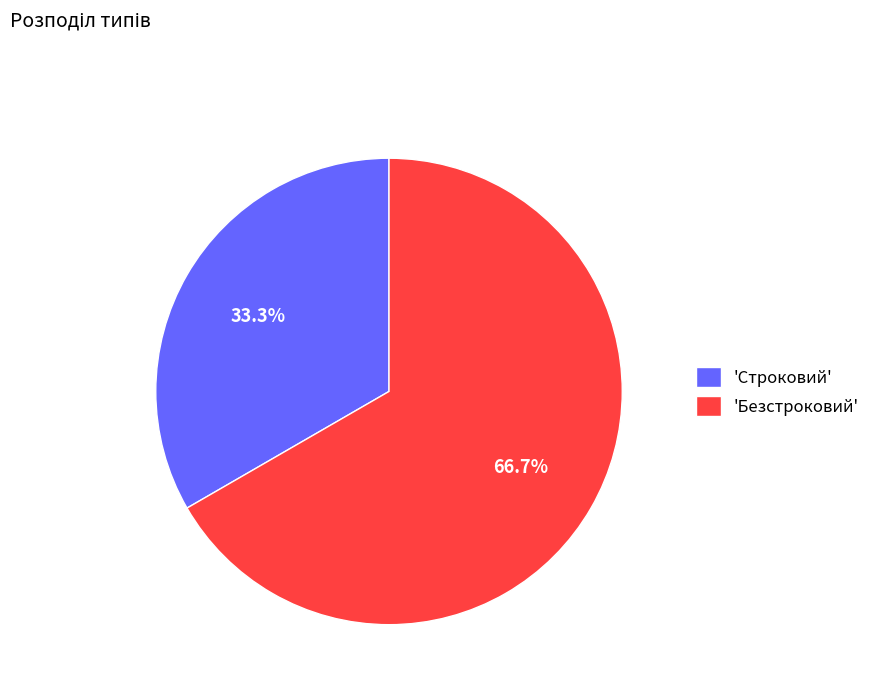

Does 'Безстроковий' represent more than half of the total?

Yes